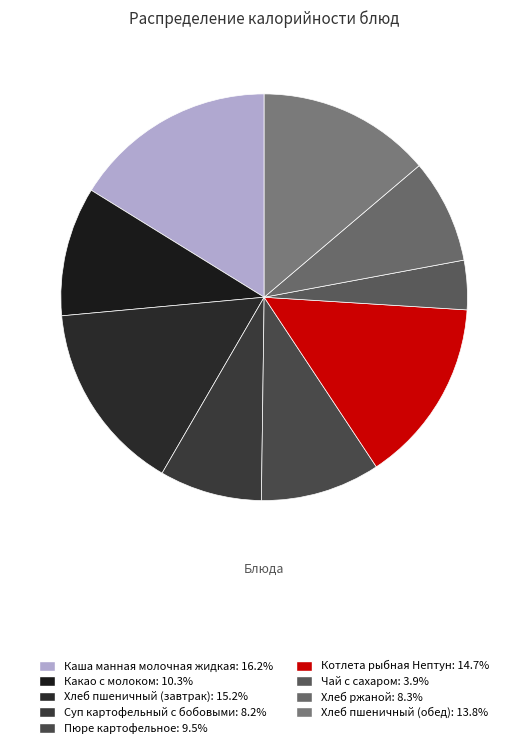

Which category has the smallest portion of the pie?

Чай с сахаром